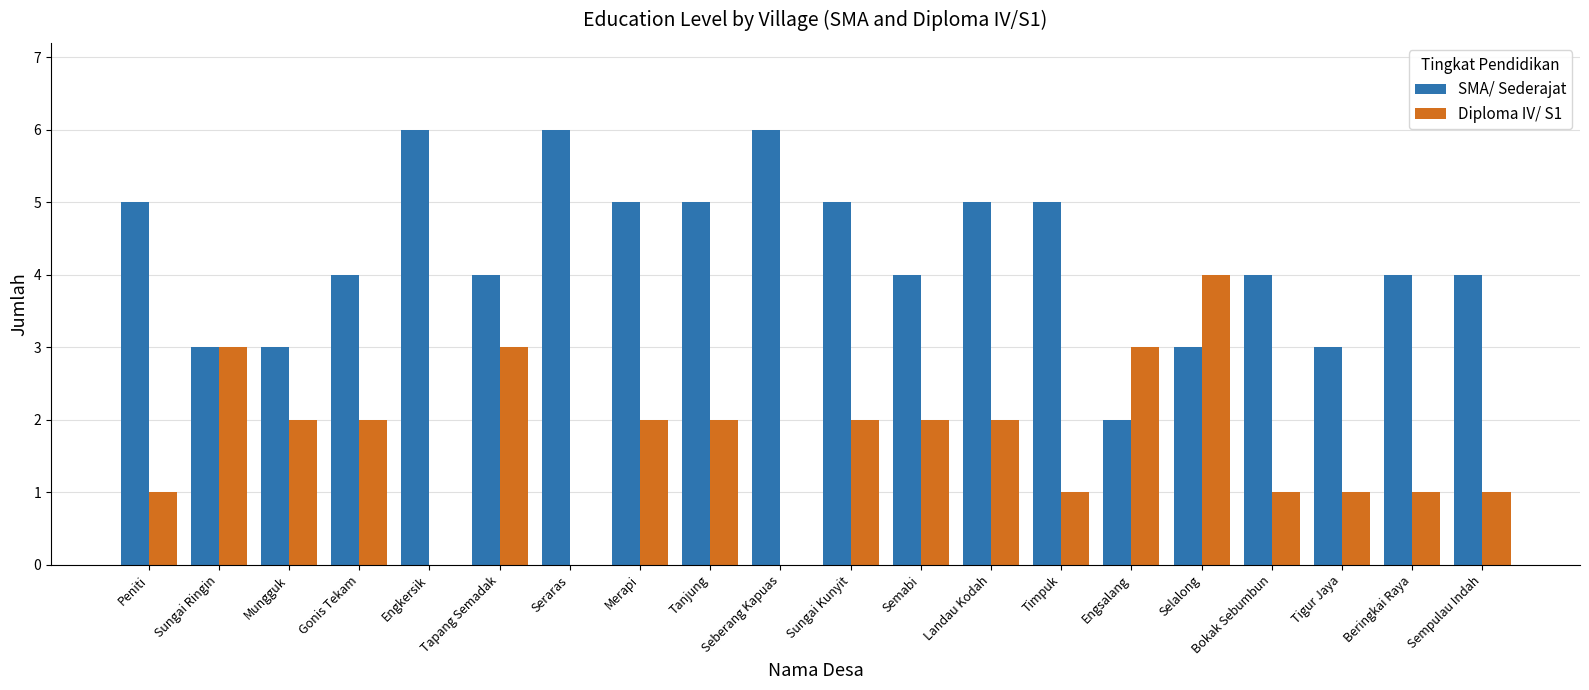

Where does the SMA/ Sederajat series first go above 4?

Peniti